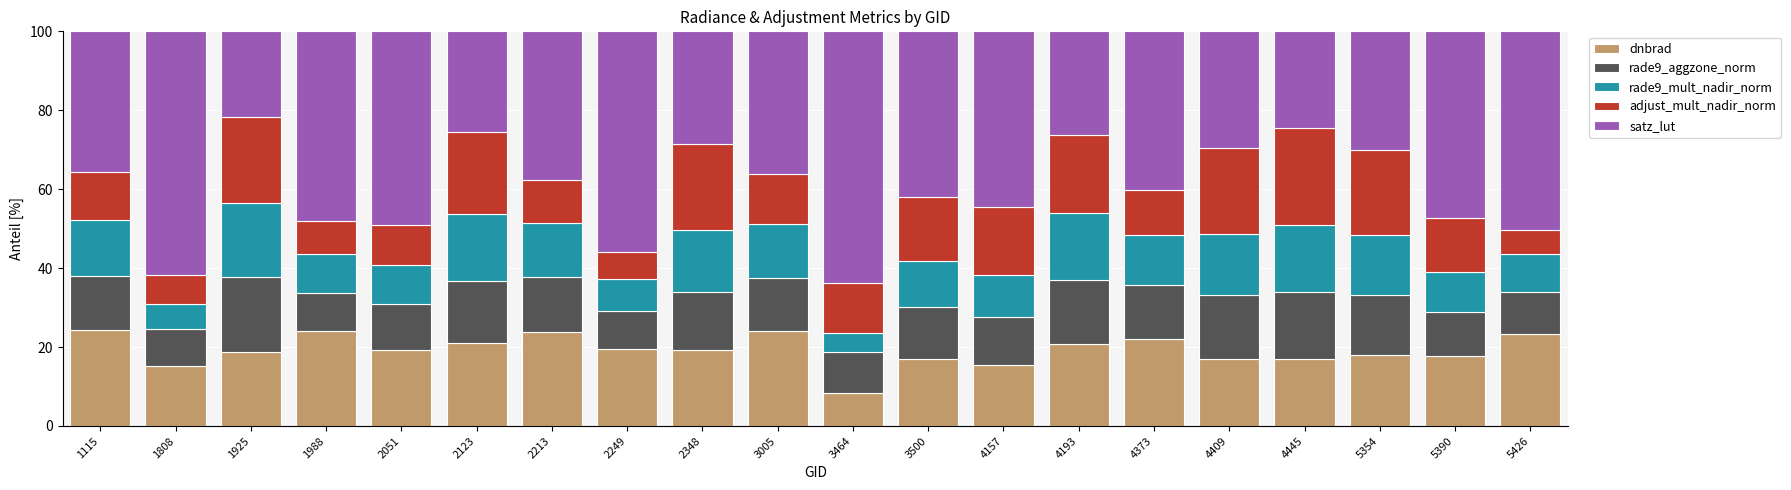

Are the bars horizontal?

No